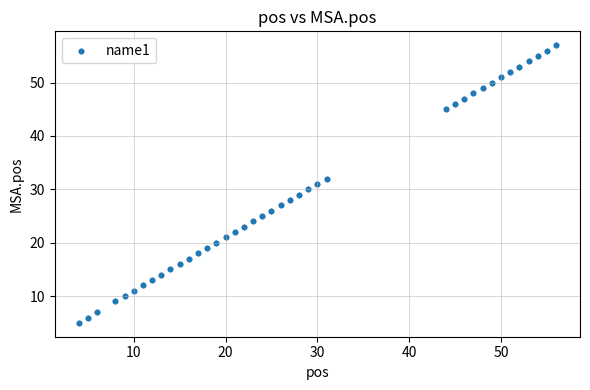

What is the range of X values (max minus min)?

52